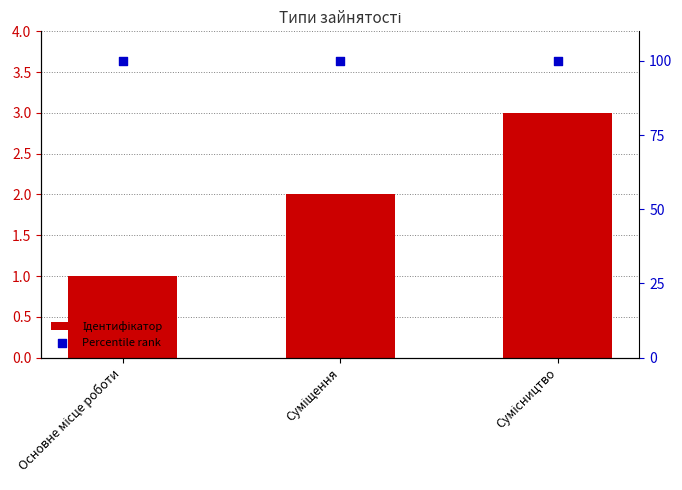

Which series contains the lowest Y value?

Ідентифікатор